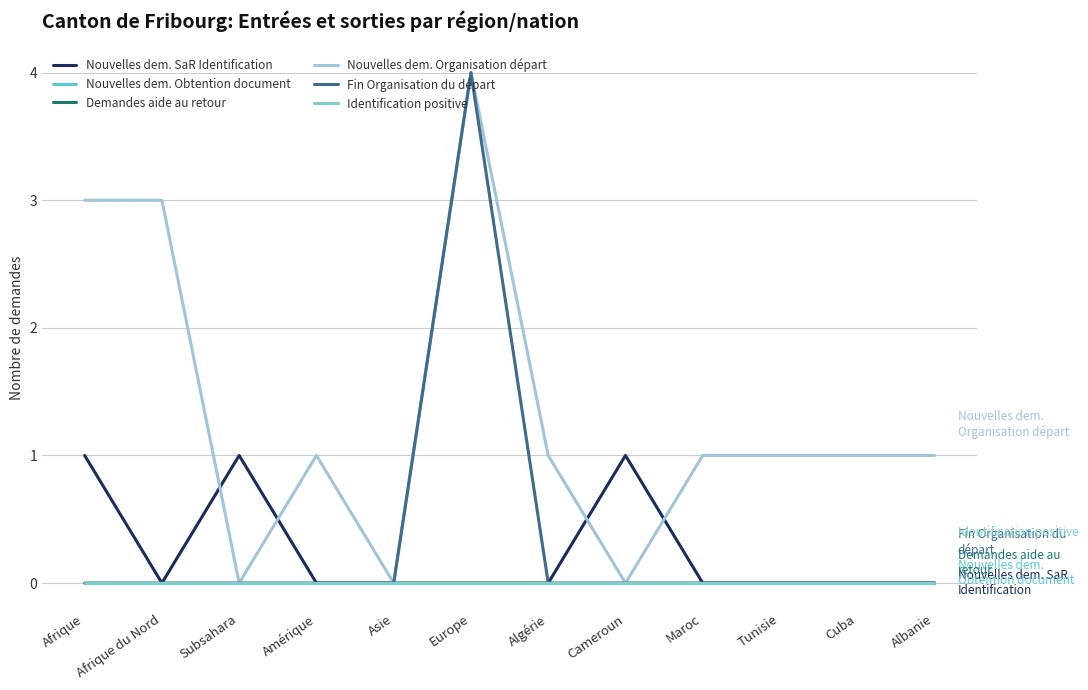

Between Amérique and Albanie, which series saw the biggest shift?

Nouvelles dem. SaR Identification